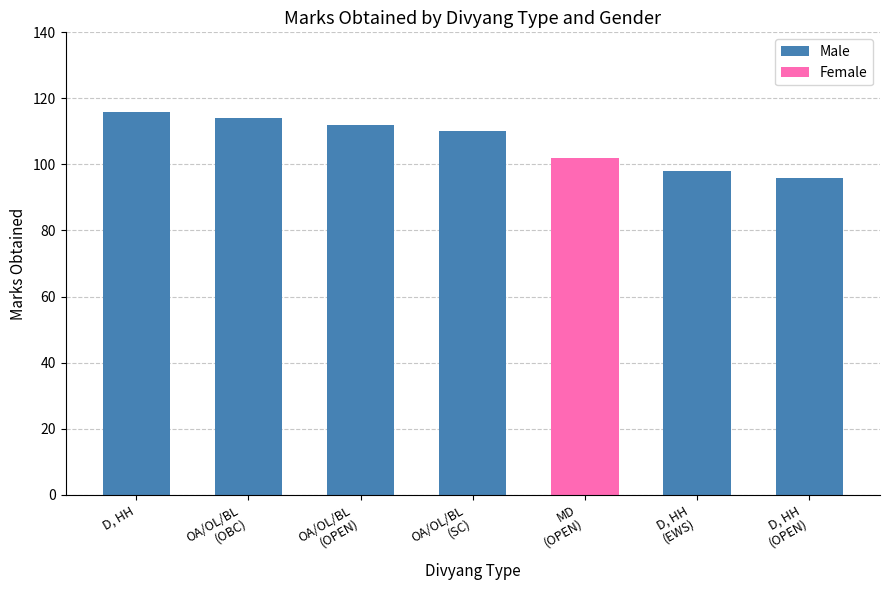

What is the maximum value for Male?

116